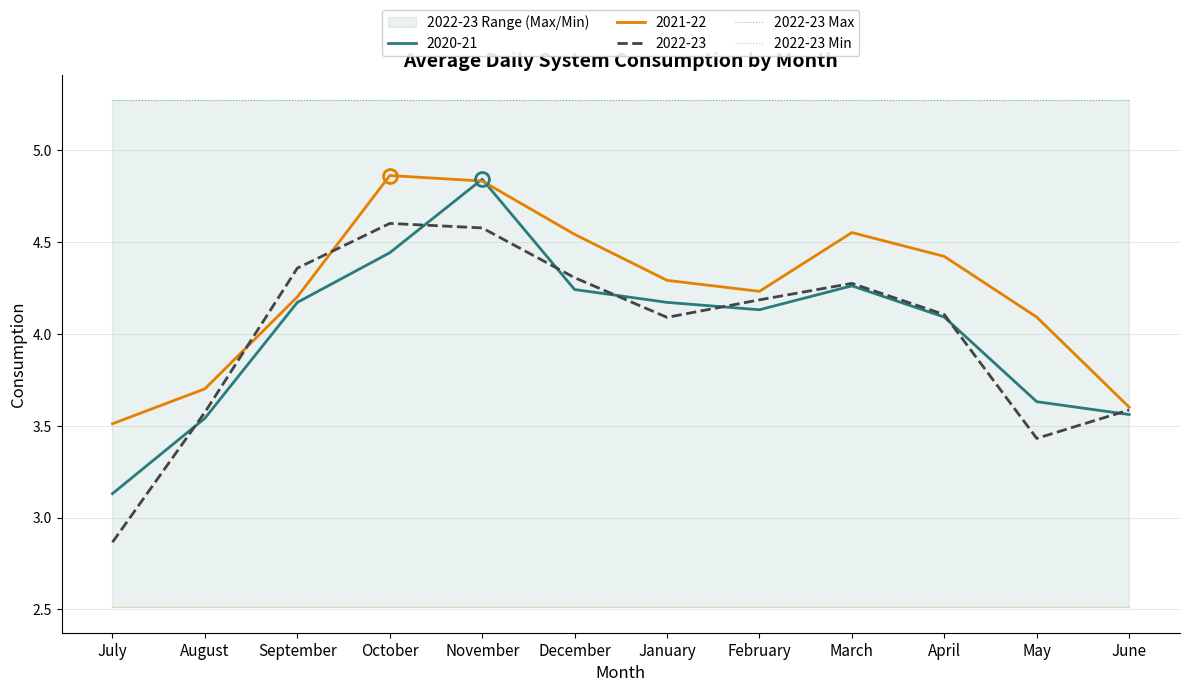

List the series in order of their overall mean, highest first.

2022-23 Max, 2022-23 Min